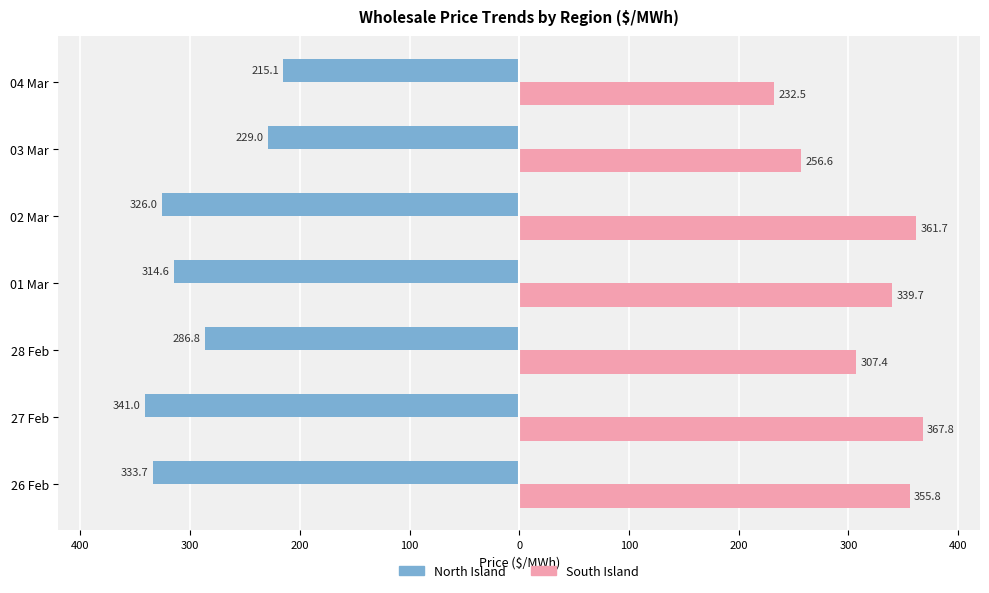

What is the sum of all North Island values?

-2046.1